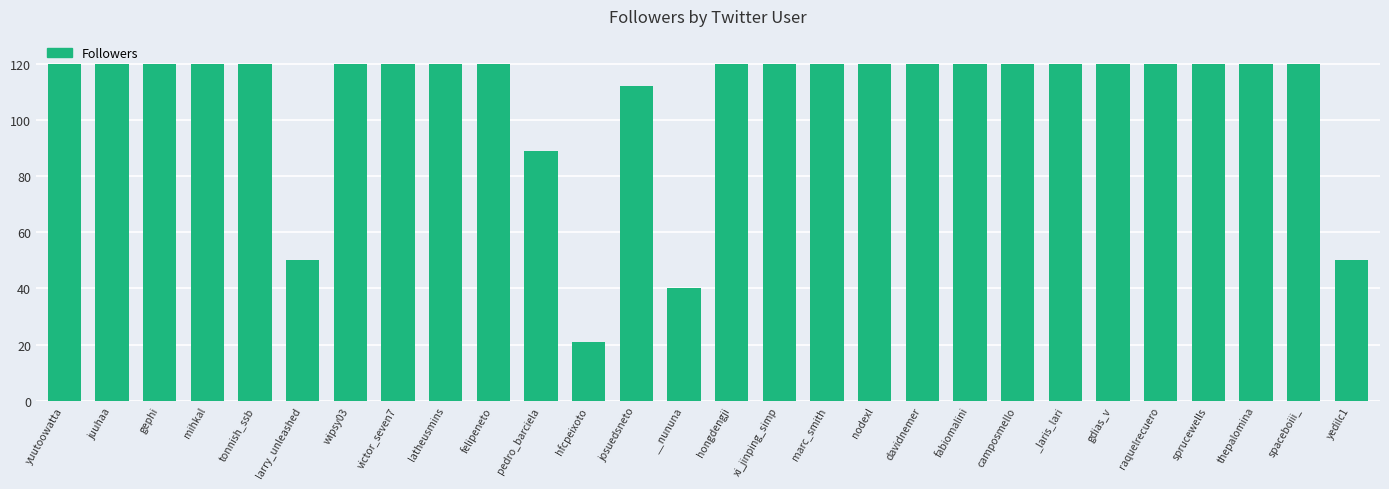

Reading left to right, extract all data points from this chart.

120	120	120	120	120	50	120	120	120	120	89	21	112	40	120	120	120	120	120	120	120	120	120	120	120	120	120	50